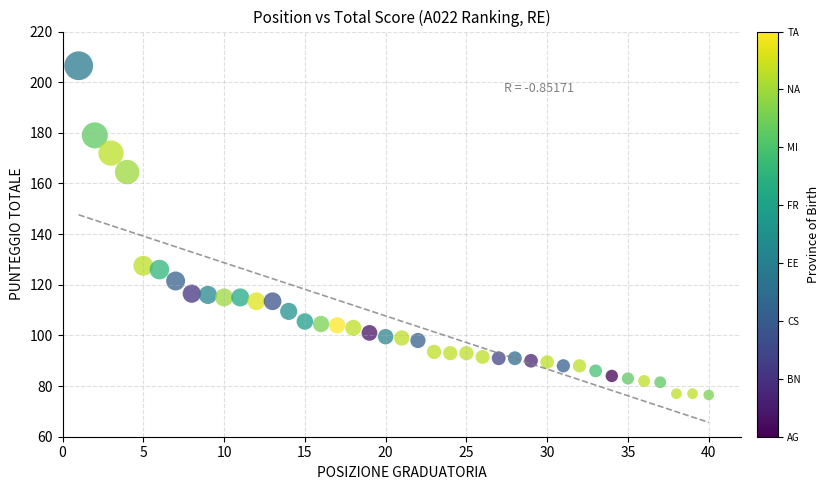

What is the range of Y values (max minus min)?

130.0